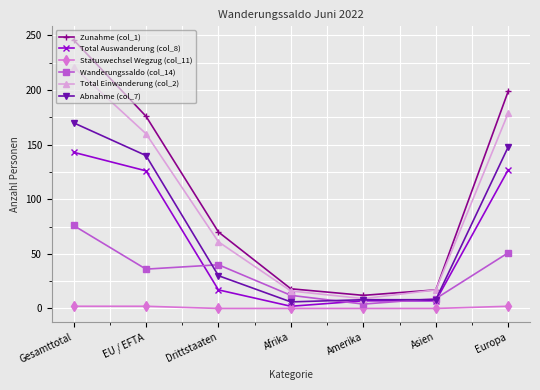

True or false: Abnahme (col_7) has more than 2 points higher than both neighbors.

False